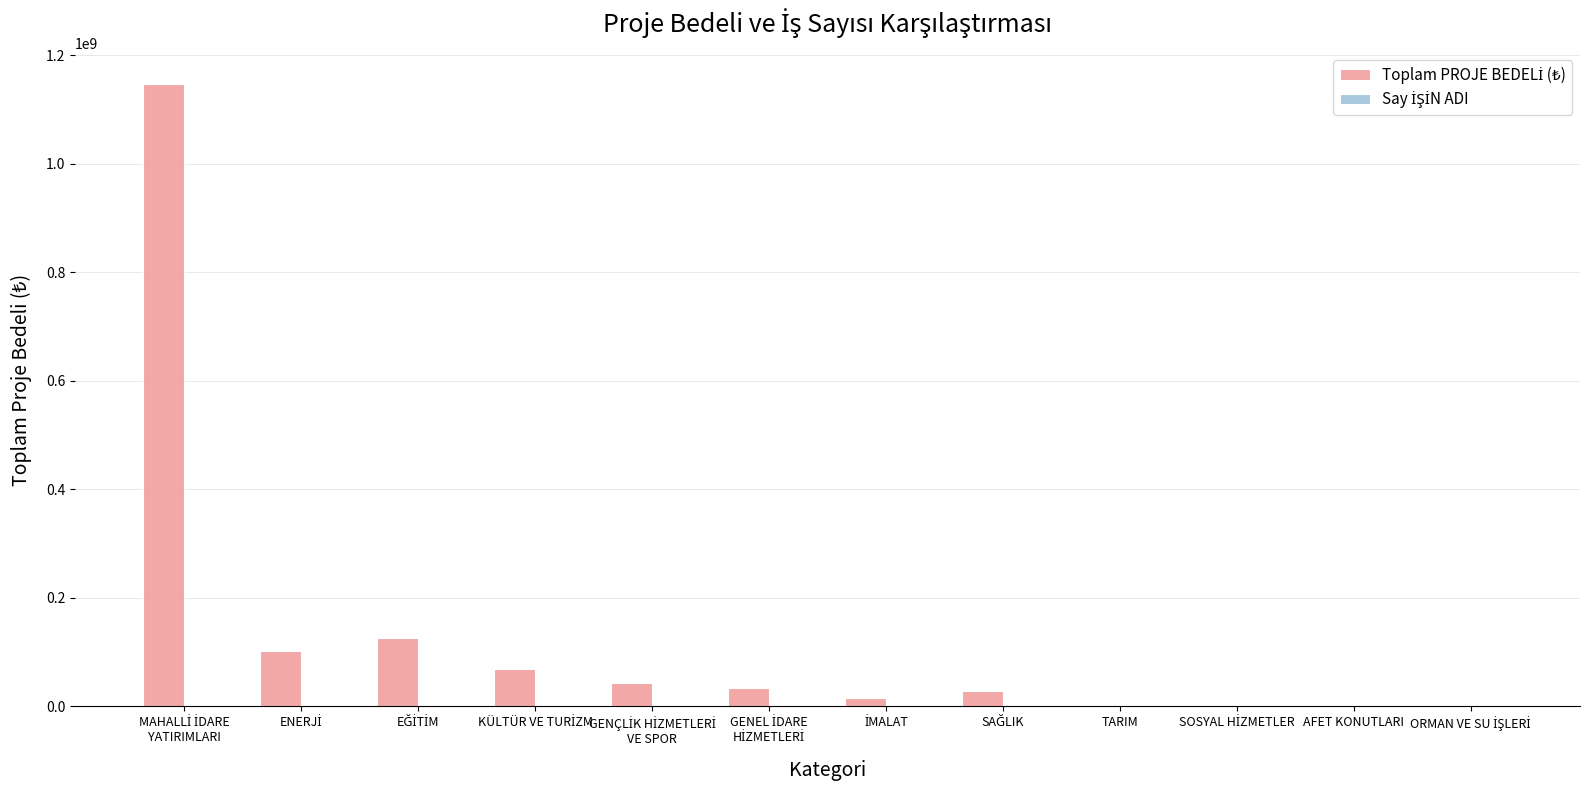

What is the greatest value displayed?

1147510223.4